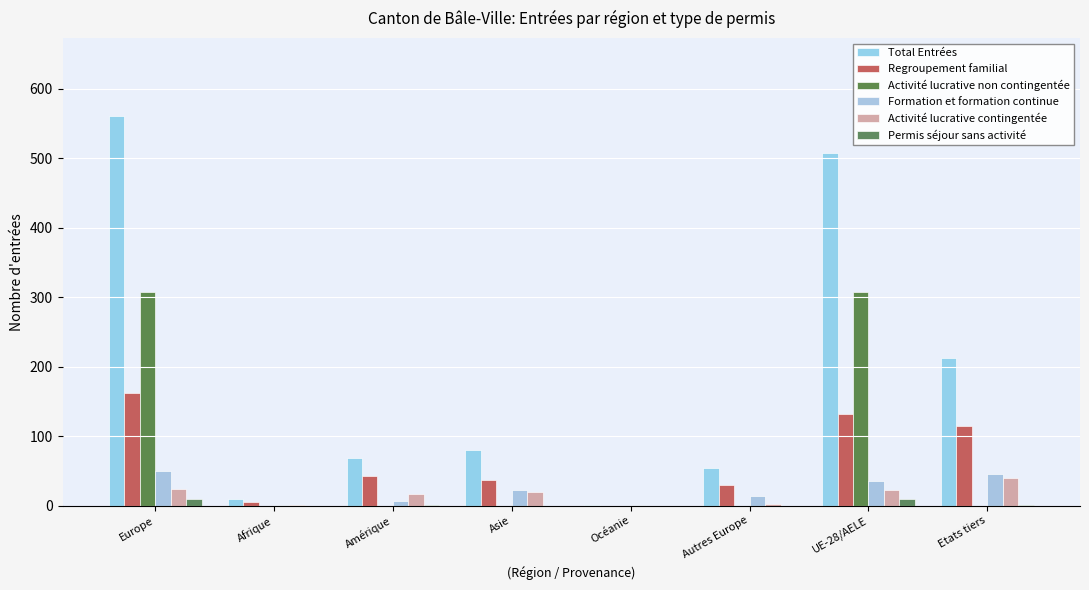

Which series has the largest total across all categories?

Total Entrées